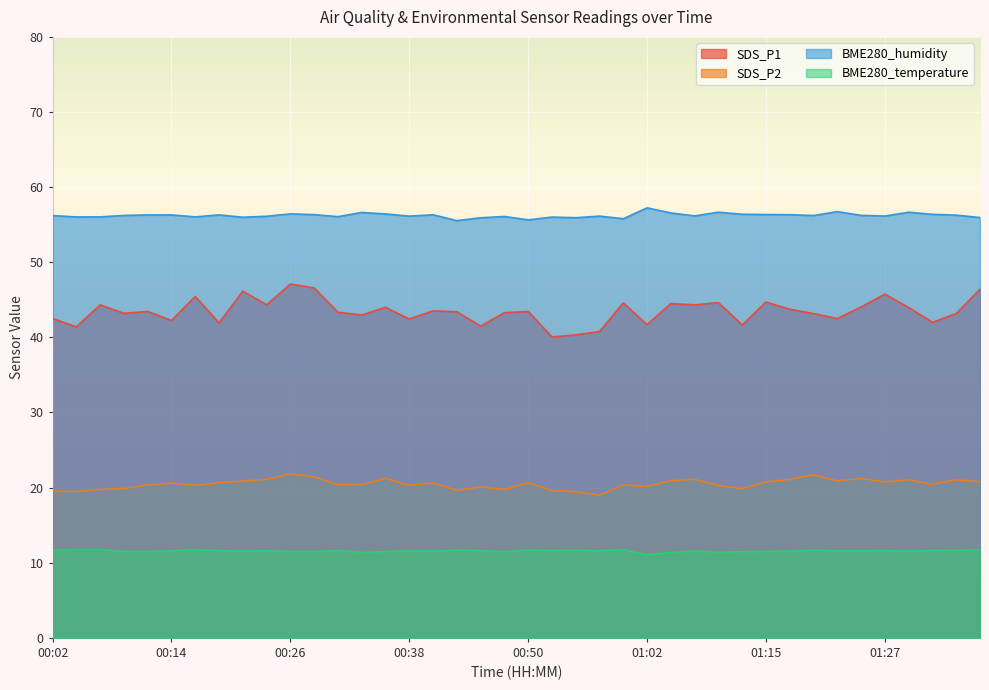

How many BME280_temperature values are between 11 and 12?

40